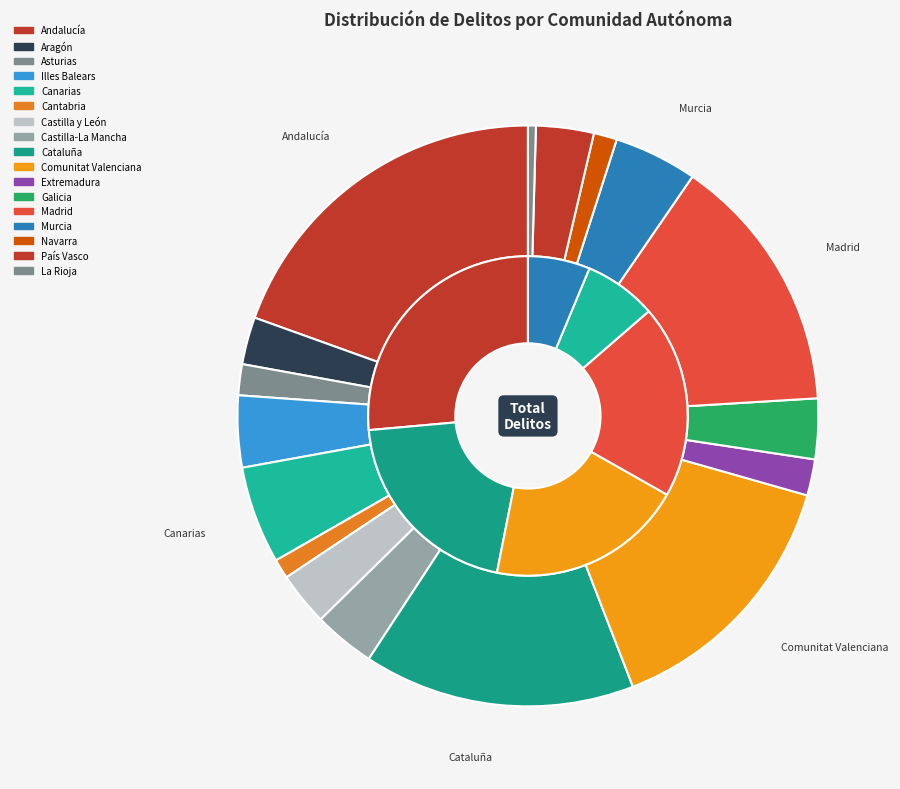

Rank the categories by value from highest to lowest.

Andalucía, Cataluña, Comunitat Valenciana, Madrid, Canarias, Murcia, Illes Balears, Castilla-La Mancha, Galicia, País Vasco, Castilla y León, Aragón, Extremadura, Asturias, Navarra, Cantabria, La Rioja